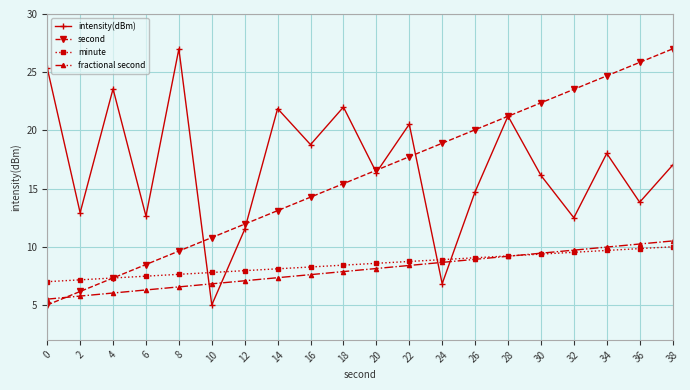

Reading left to right, list all the values displayed in this chart.

intensity(dBm): 25.4	12.9	23.6	12.6	27.0	5.0	11.5	21.9	18.8	22.0	16.4	20.5	6.8	14.7	21.2	16.1	12.5	18.0	13.8	17.0
second: 5.0	6.2	7.3	8.5	9.6	10.8	11.9	13.1	14.3	15.4	16.6	17.7	18.9	20.1	21.2	22.4	23.5	24.7	25.8	27.0
minute: 7.0	7.2	7.3	7.5	7.6	7.8	7.9	8.1	8.3	8.4	8.6	8.7	8.9	9.1	9.2	9.4	9.5	9.7	9.8	10.0
fractional second: 5.5	5.8	6.0	6.3	6.6	6.8	7.1	7.3	7.6	7.9	8.1	8.4	8.7	8.9	9.2	9.4	9.7	10.0	10.2	10.5